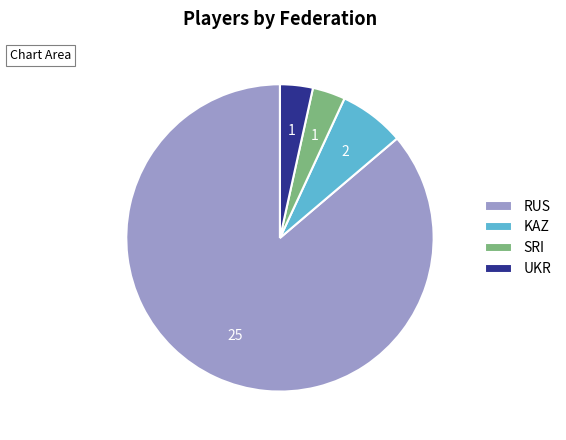

Is RUS the majority of the pie?

Yes